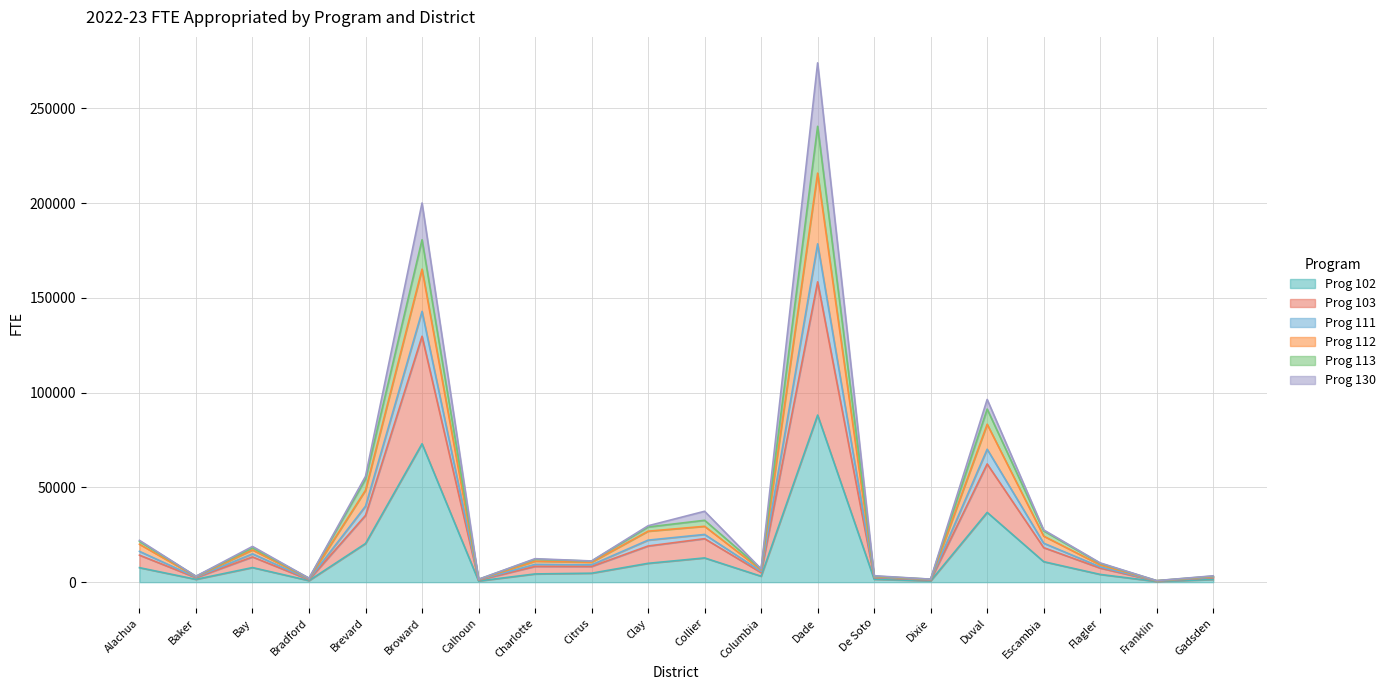

In Prog 113, how many points are lower than both neighbors (excluding endpoints)?

7